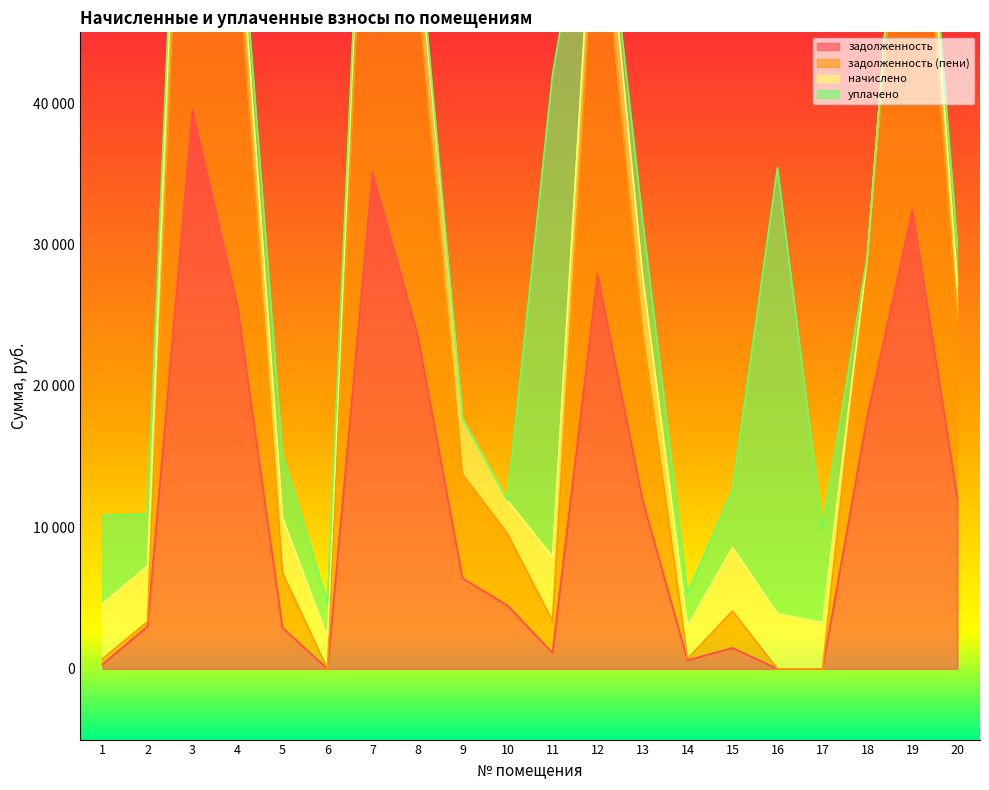

True or false: задолженность and задолженность (пени) intersect in this chart.

False